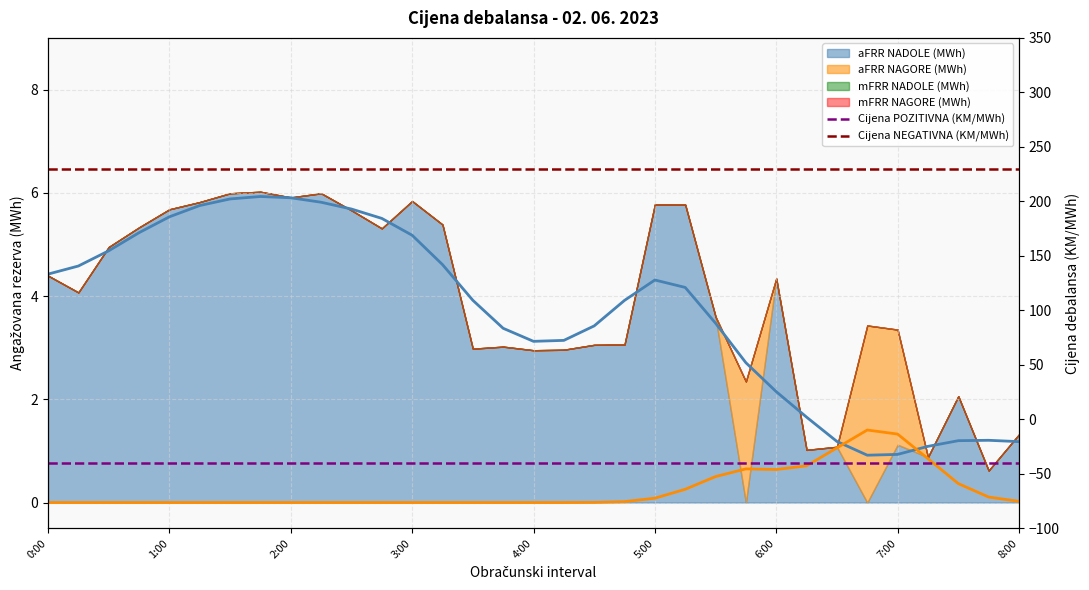

Reading left to right, extract all data points from this chart.

Cijena POZITIVNA (KM/MWh): -40	-40	-40	-40	-40	-40	-40	-40	-40	-40	-40	-40	-40	-40	-40	-40	-40	-40	-40	-40	-40	-40	-40	-40	-40	-40	-40	-40	-40	-40	-40	-40	-40
Cijena NEGATIVNA (KM/MWh): 230	230	230	230	230	230	230	230	230	230	230	230	230	230	230	230	230	230	230	230	230	230	230	230	230	230	230	230	230	230	230	230	230